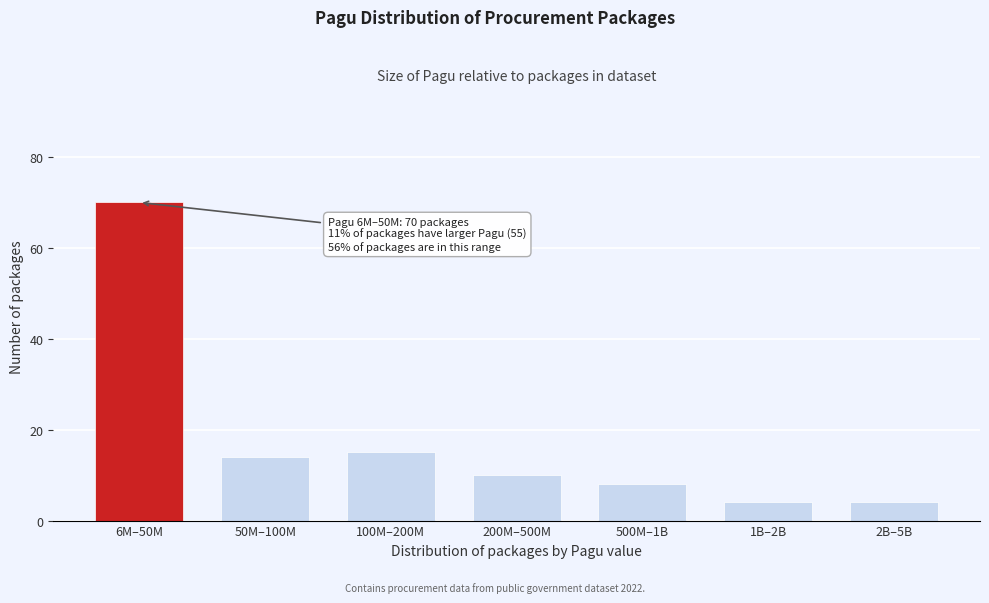

Reading left to right, list all the values displayed in this chart.

70	14	15	10	8	4	4